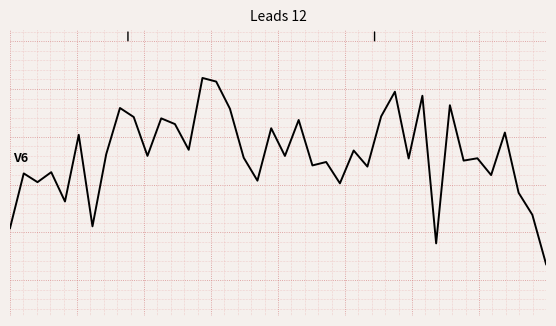

What is the value of the 13th point from the left?

-118.2